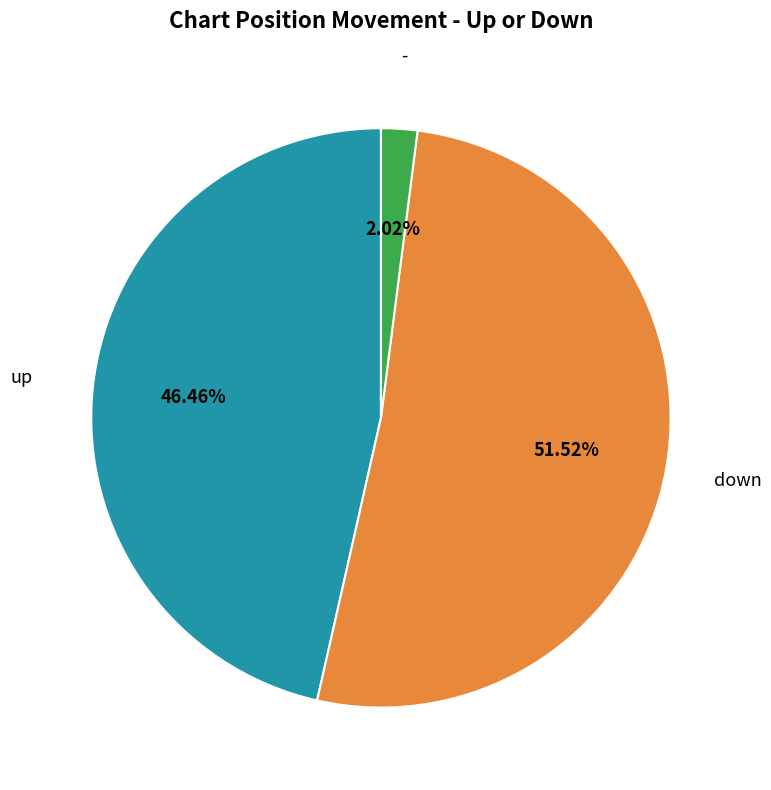

Is there a majority slice in this chart?

Yes